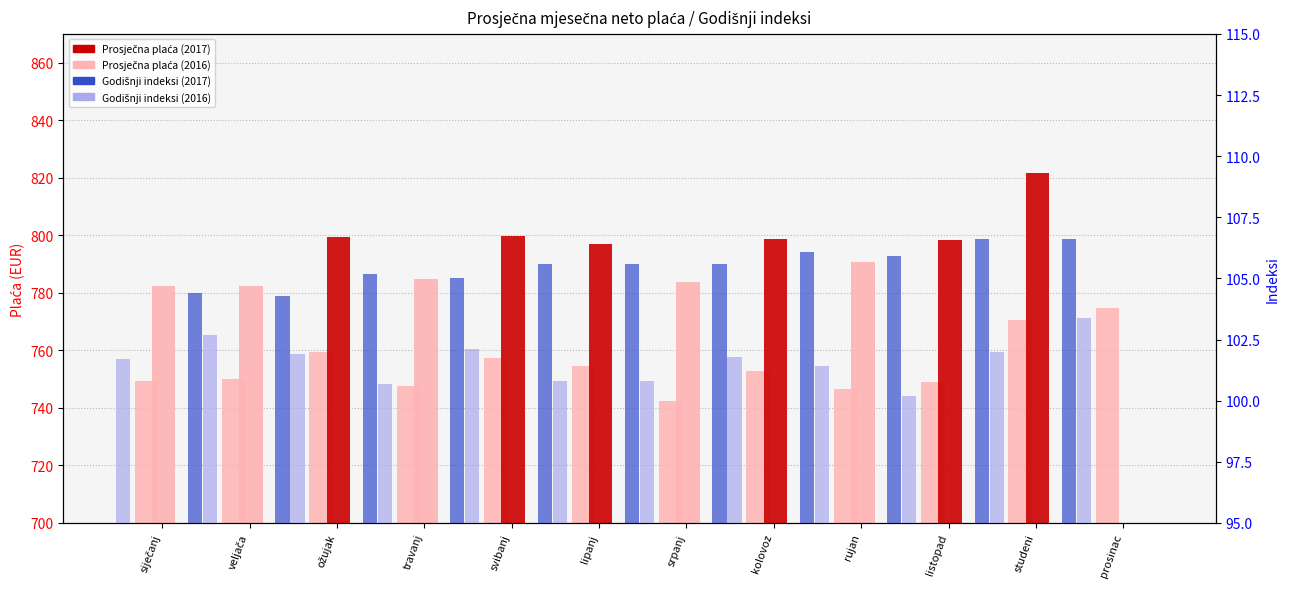

What is the average value of the Godišnji indeksi (2016) series?

101.6